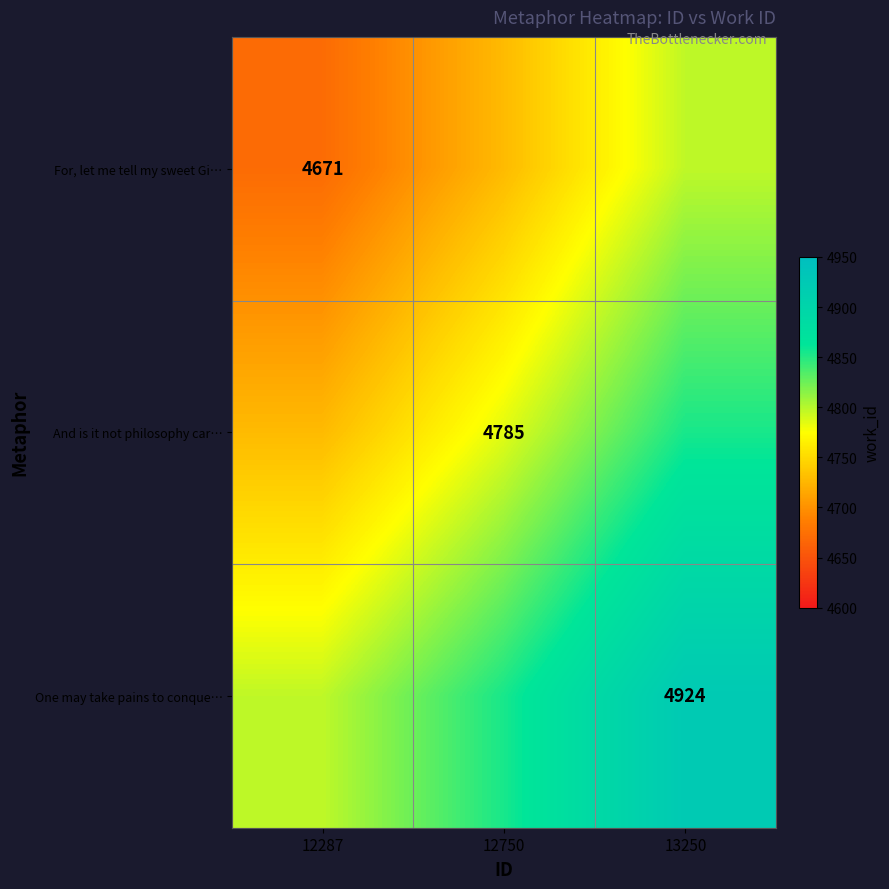

Is it true that For, let me tell my sweet Gi… equals 4671 at 12287?

True